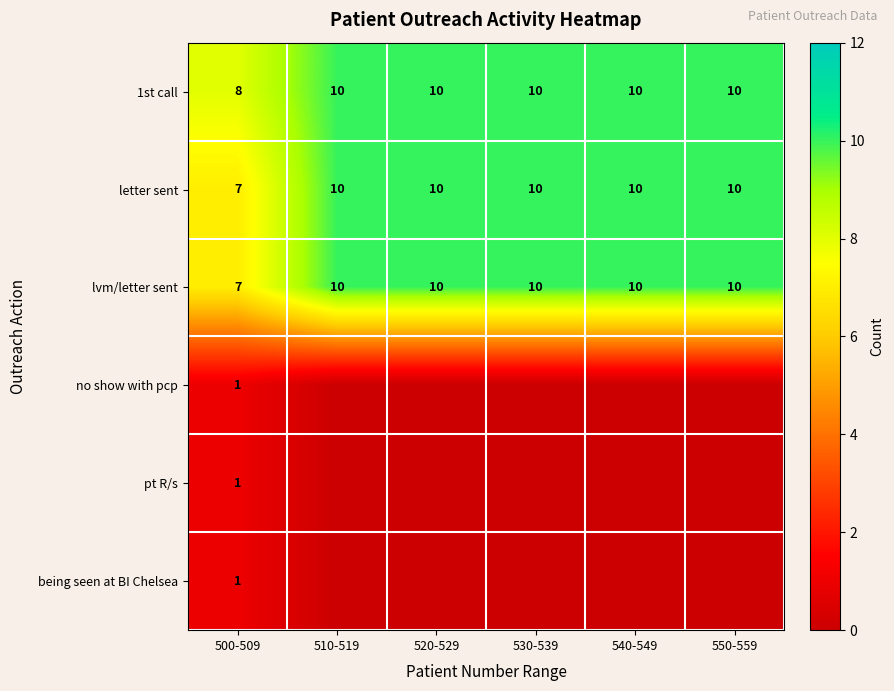

How many 1st call values are between 10 and 11?

5